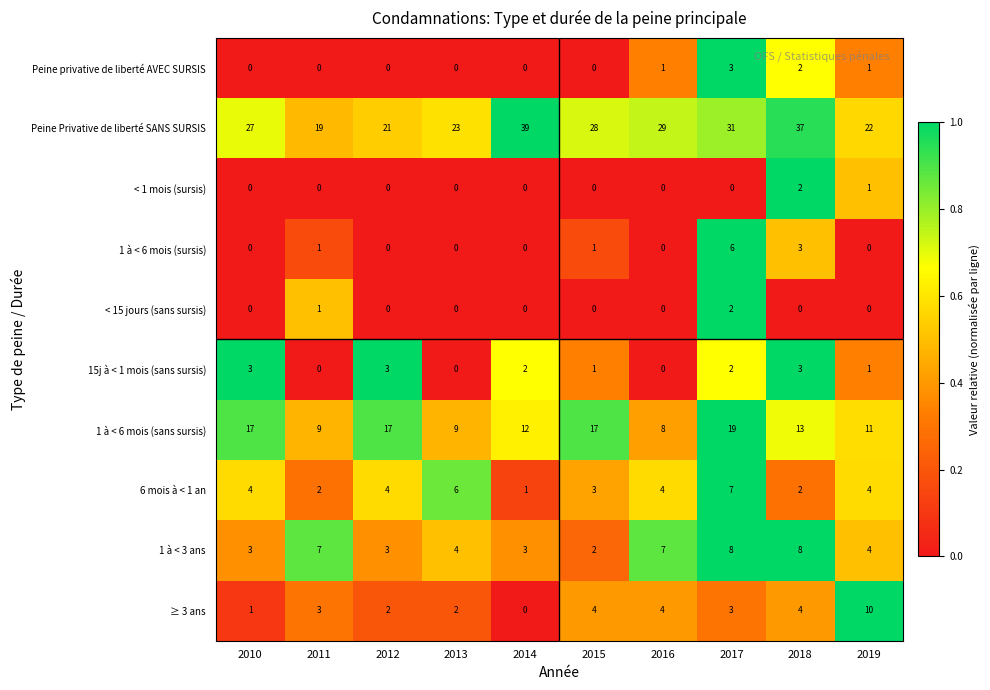

Rank the categories by Peine Privative de liberté SANS SURSIS value from lowest to highest.

2011, 2012, 2019, 2013, 2010, 2015, 2016, 2017, 2018, 2014